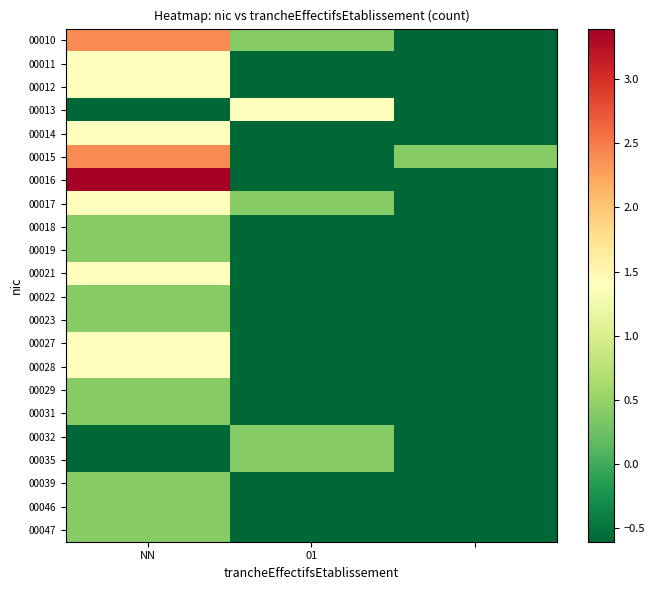

How many data points does each series have?

3